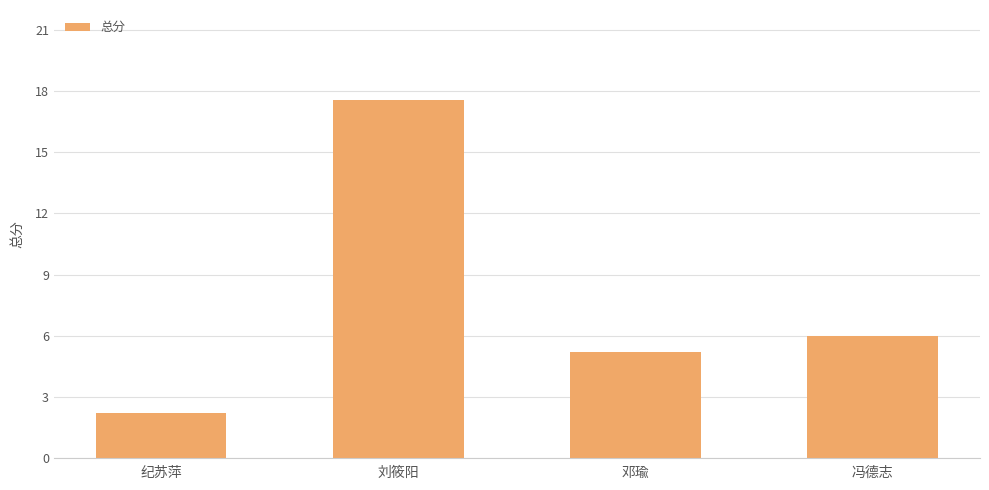

What is the difference between the values at 冯德志 and 纪苏萍?

3.8